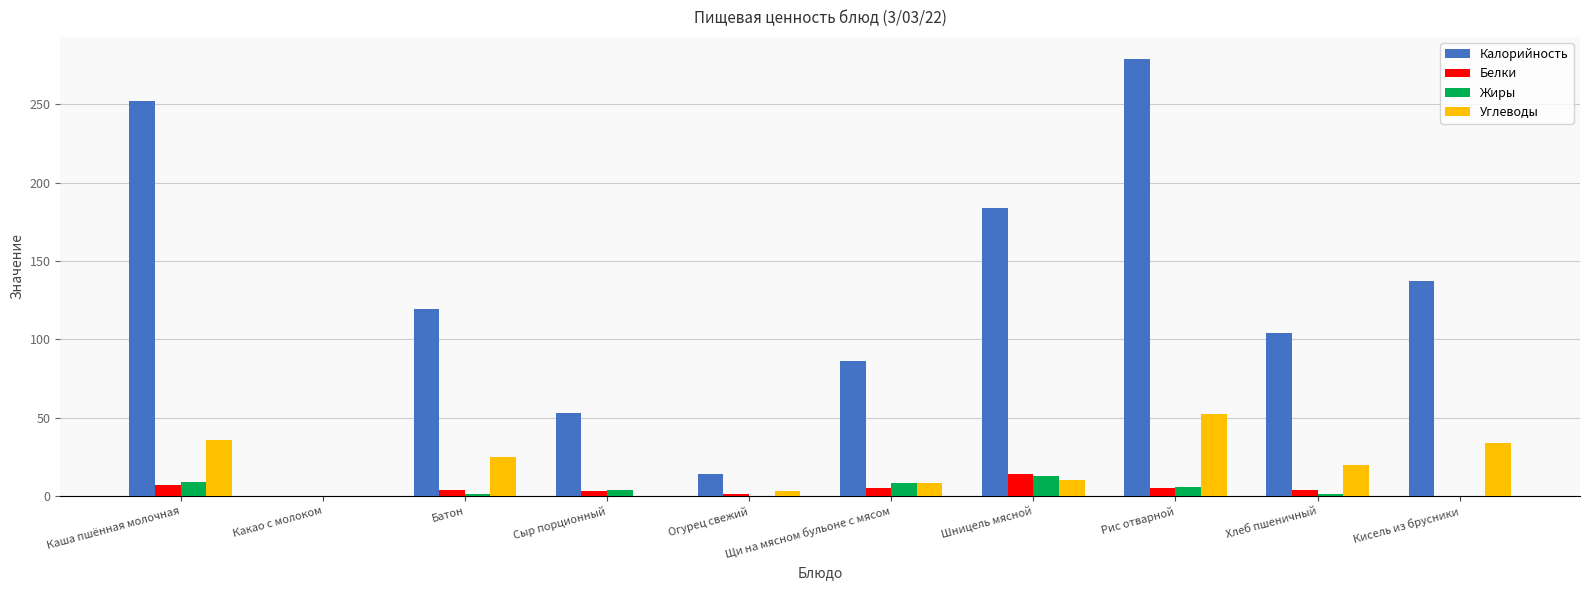

What is the difference between the Жиры values at Сыр порционный and Щи на мясном бульоне с мясом?

4